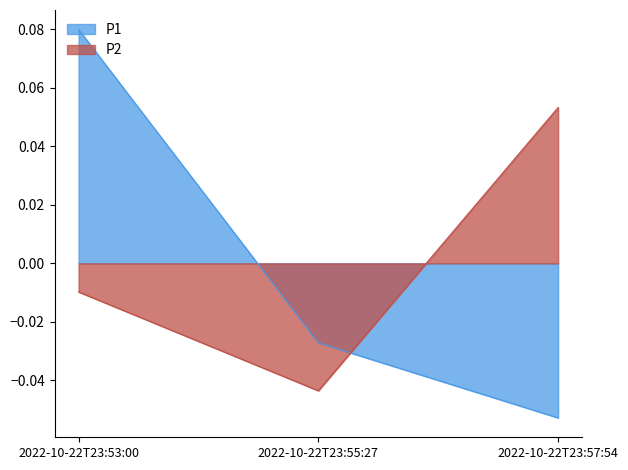

Rank the categories by P2 value from highest to lowest.

2022-10-22T23:57:54, 2022-10-22T23:53:00, 2022-10-22T23:55:27